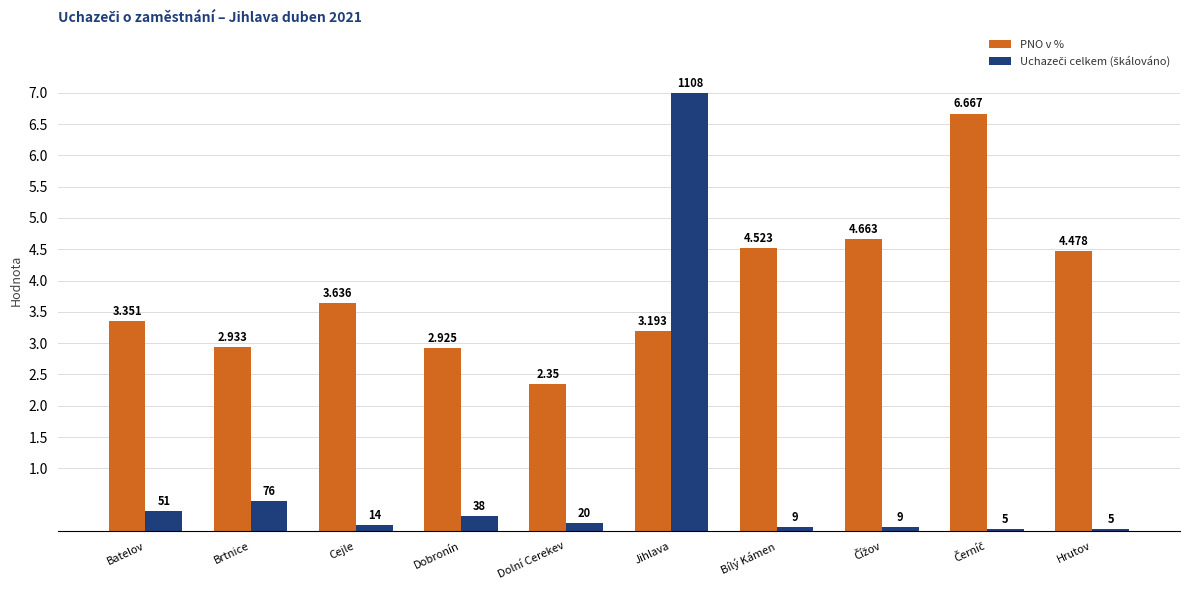

What is the label of the 4th bar from the left?

Dobronín